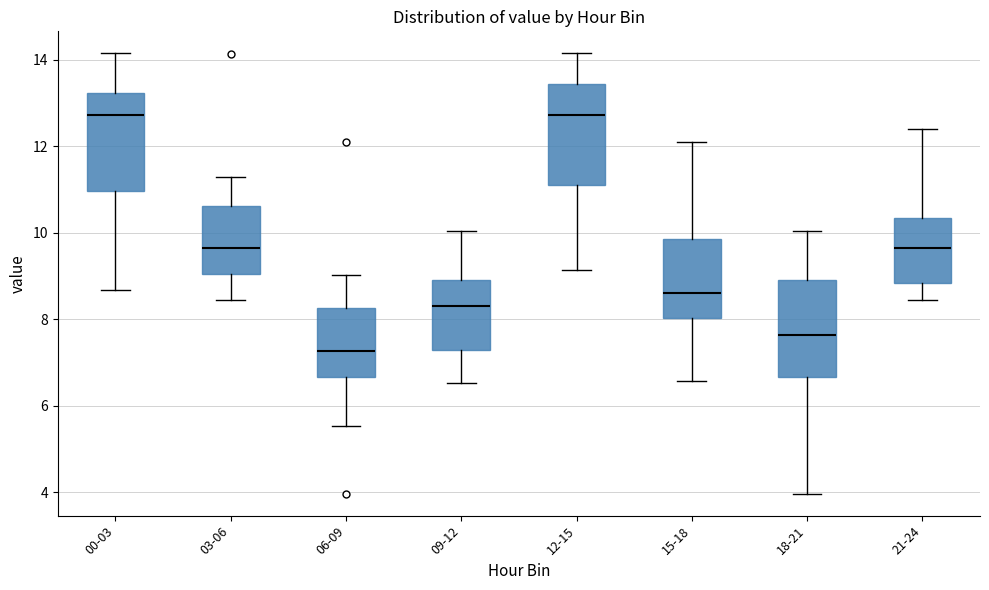

Where is the lower edge of the box for 12-15 on the y-axis? The values are not printed on the chart, so give them approximately, as read against the axis.

11.2